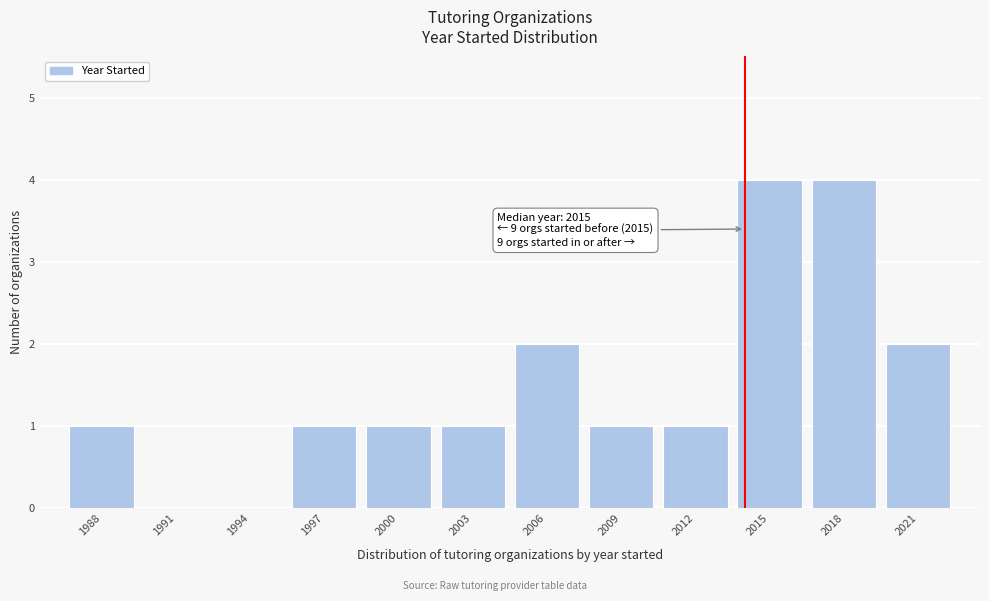

Reading left to right, transcribe all the data shown in this chart.

1988=1	1991=0	1994=0	1997=1	2000=1	2003=1	2006=2	2009=1	2012=1	2015=4	2018=4	2021=2